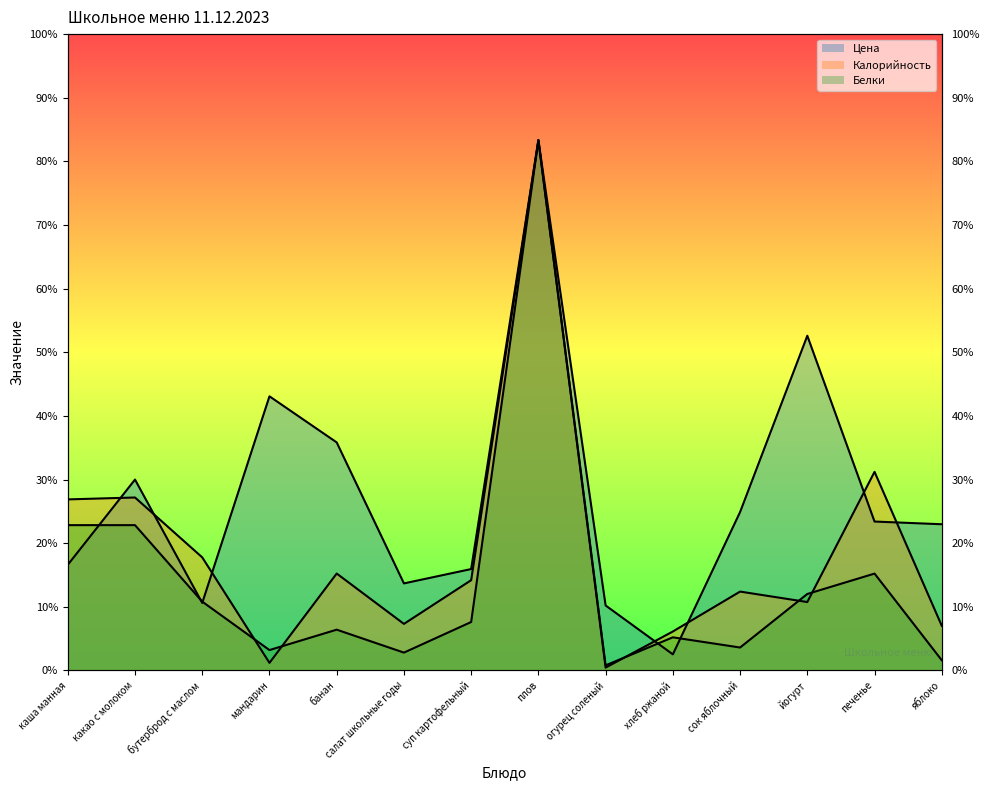

Reading left to right, what are all the values shown in this chart?

Цена: 99.6	180.0	63.7	258.5	215.0	82.1	95.6	500.0	61.3	15.2	149.3	315.6	140.4	137.9
Калорийность: 161.3	163.1	106.6	7.2	91.4	43.9	85.1	500.0	2.7	36.7	74.4	64.5	187.3	42.1
Белки: 137.0	137.0	64.9	19.2	38.5	16.8	45.7	500.0	4.8	31.2	21.6	72.1	91.3	9.6